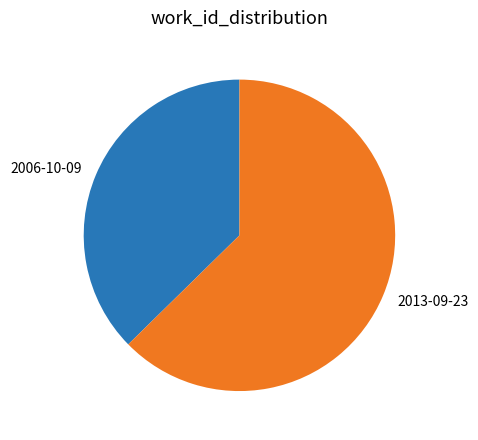

Rank the categories by value from highest to lowest.

2013-09-23, 2006-10-09